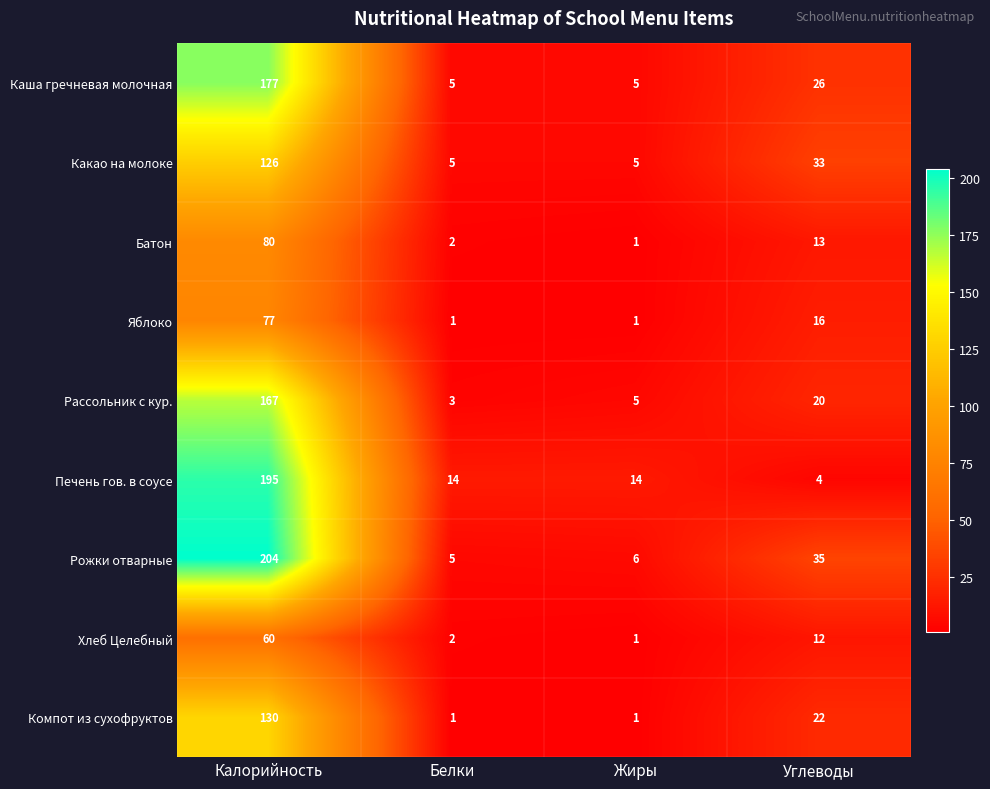

Count the number of data series in this chart.

9